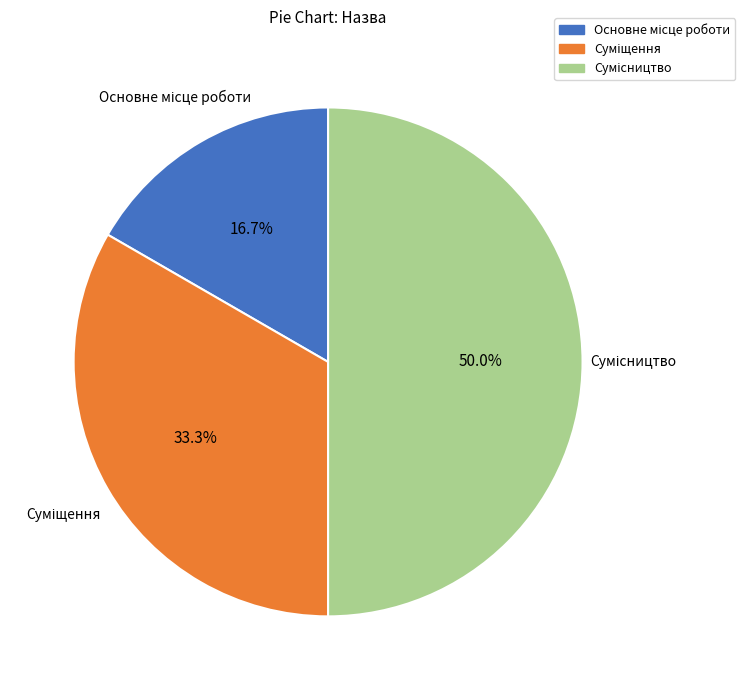

Count the number of slices in the pie.

3